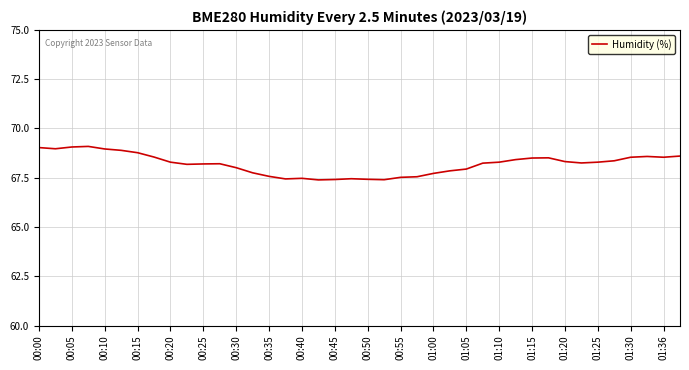

Does the chart have visible grid lines?

Yes